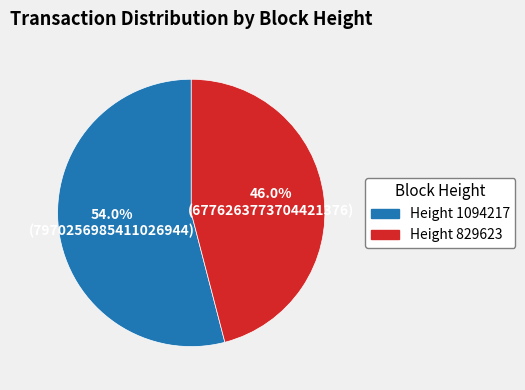

Does any single category account for the majority?

Yes